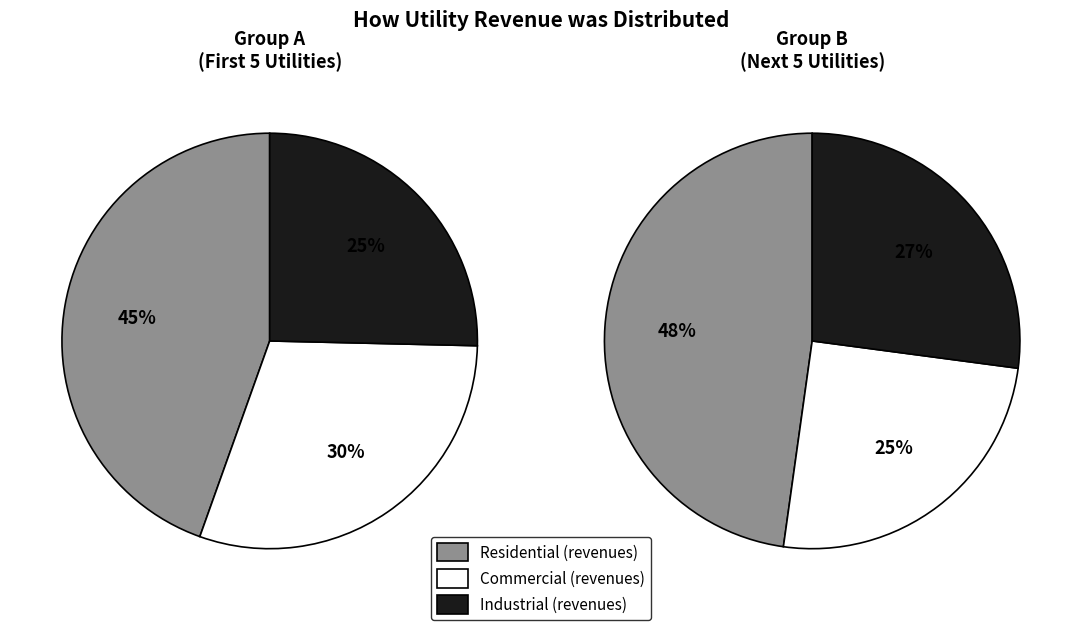

Rank the series by their maximum value, from lowest to highest.

Industrial, Commercial, Residential